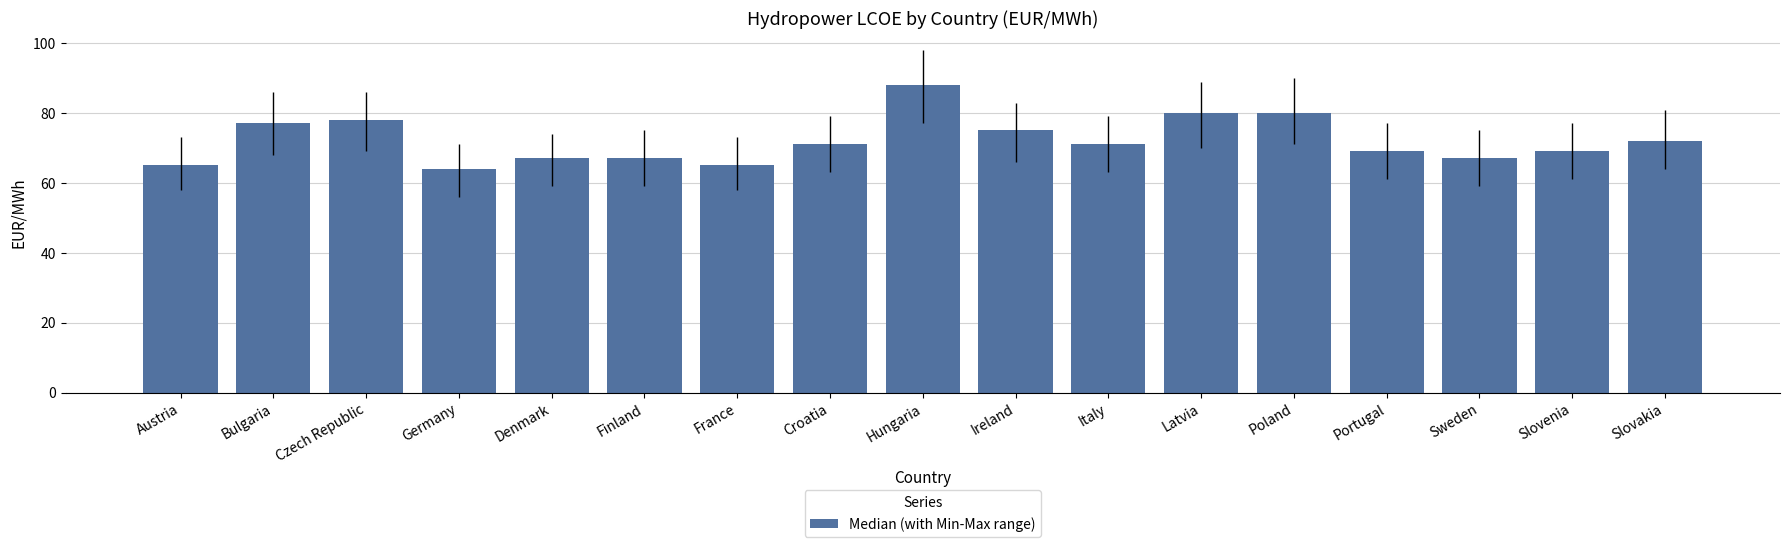

What is the average value?

72